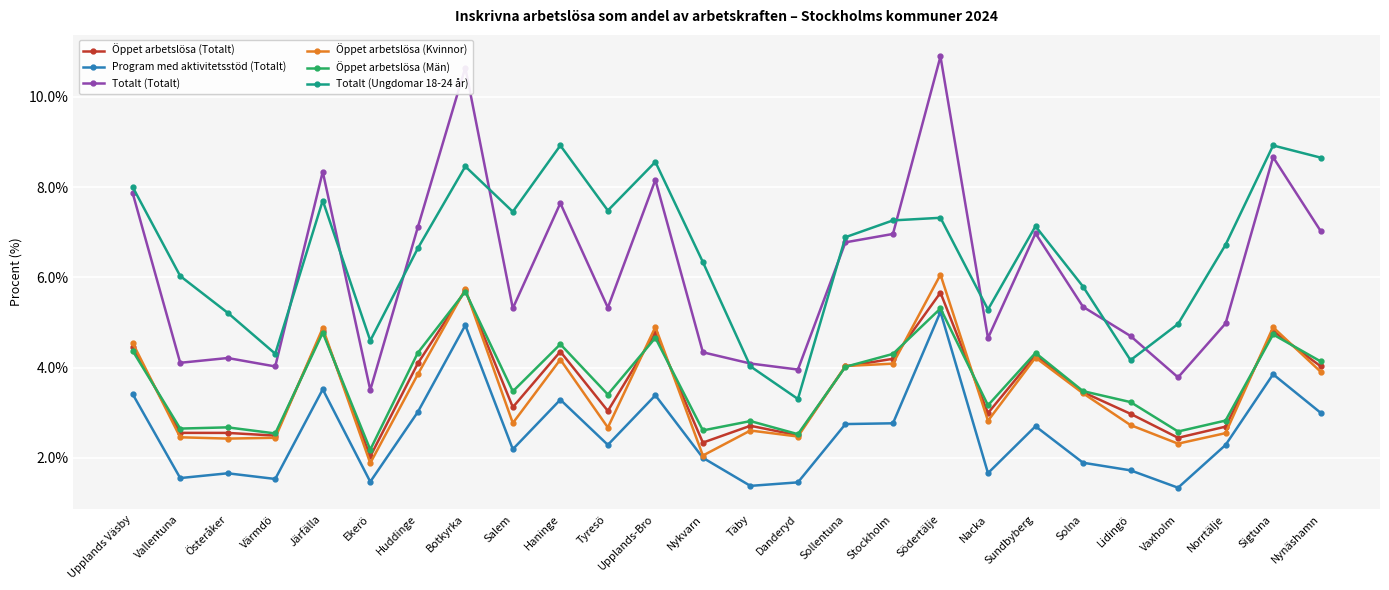

True or false: Totalt (Totalt) and Program med aktivitetsstöd (Totalt) intersect in this chart.

False